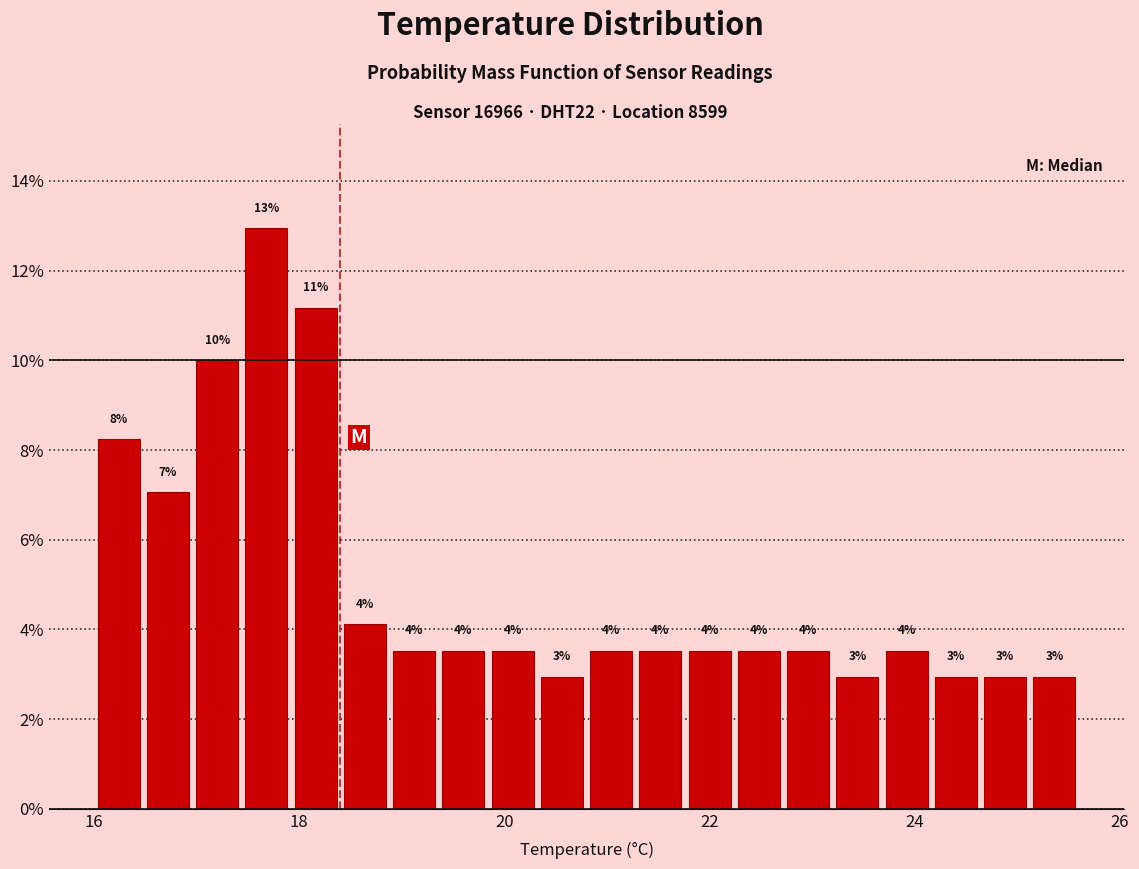

Read against the x-axis, roughly where is the centre of the tallest bar?

17.6